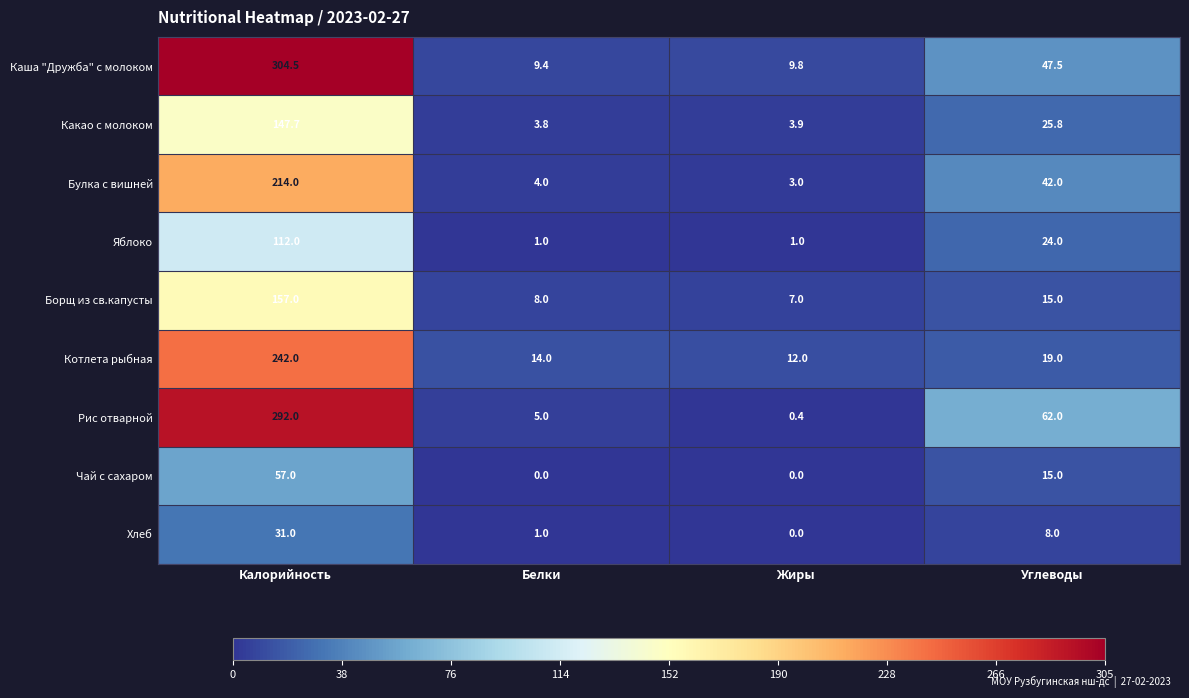

Between Жиры and Углеводы, which series saw the biggest shift?

Рис отварной